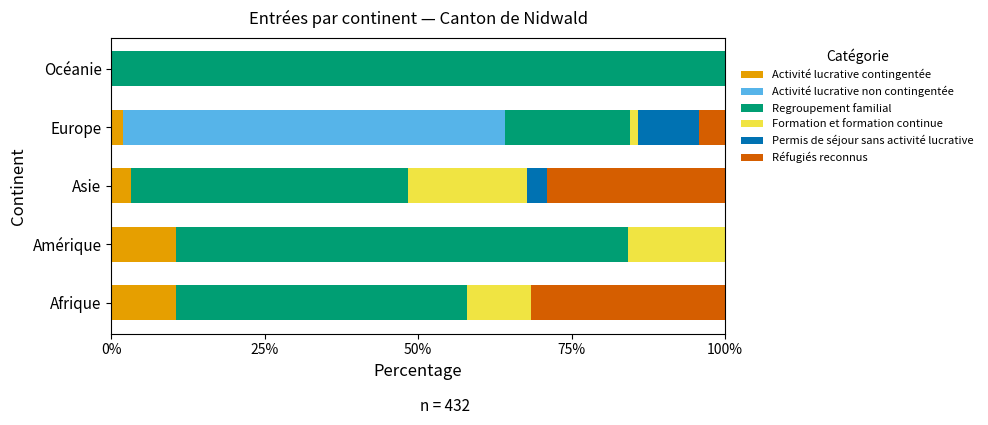

How many series are shown in this chart?

6